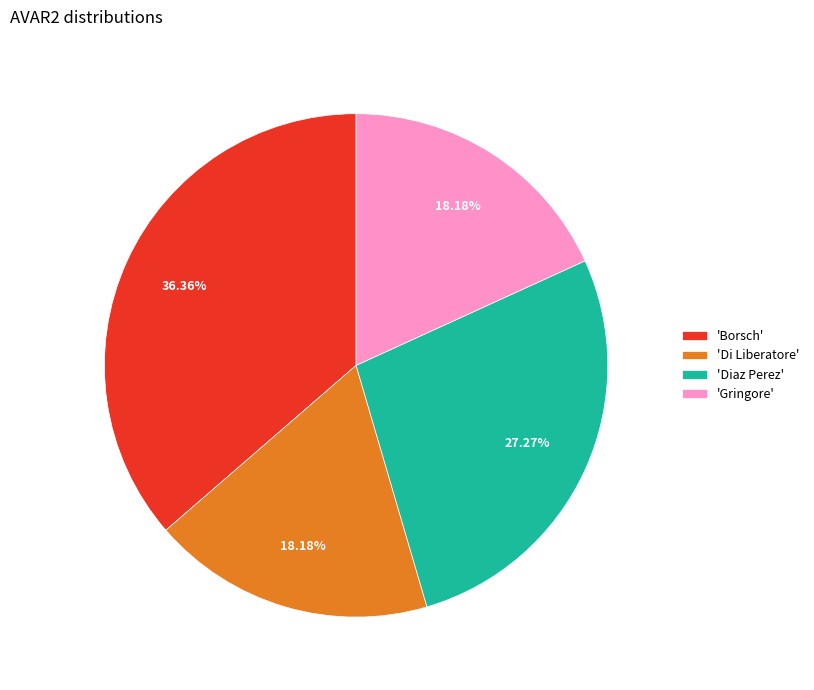

How many slices are in this pie chart?

4